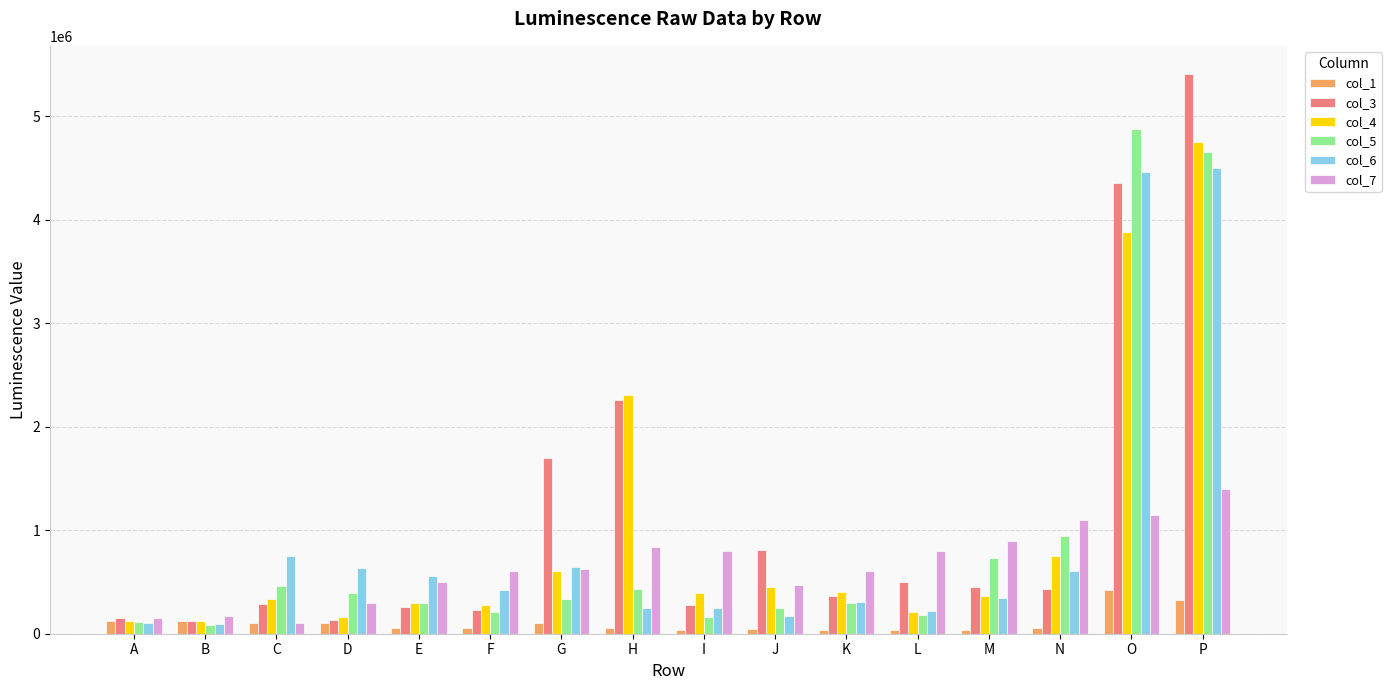

Rank the series by their maximum value, from highest to lowest.

col_3, col_5, col_4, col_6, col_7, col_1